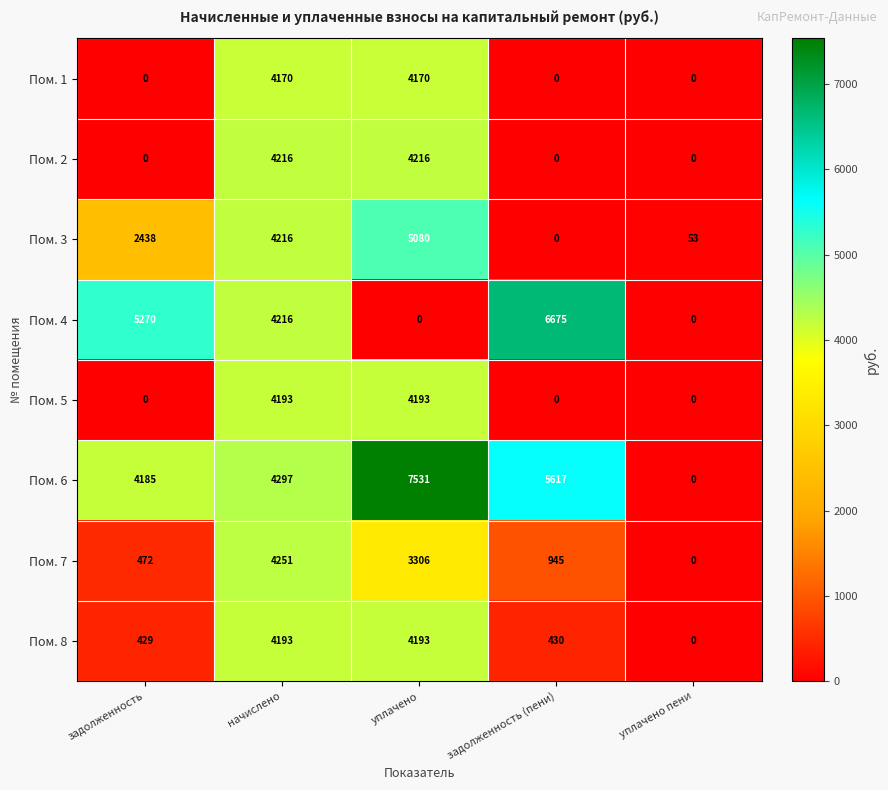

Which series has the largest total across all categories?

Пом. 6